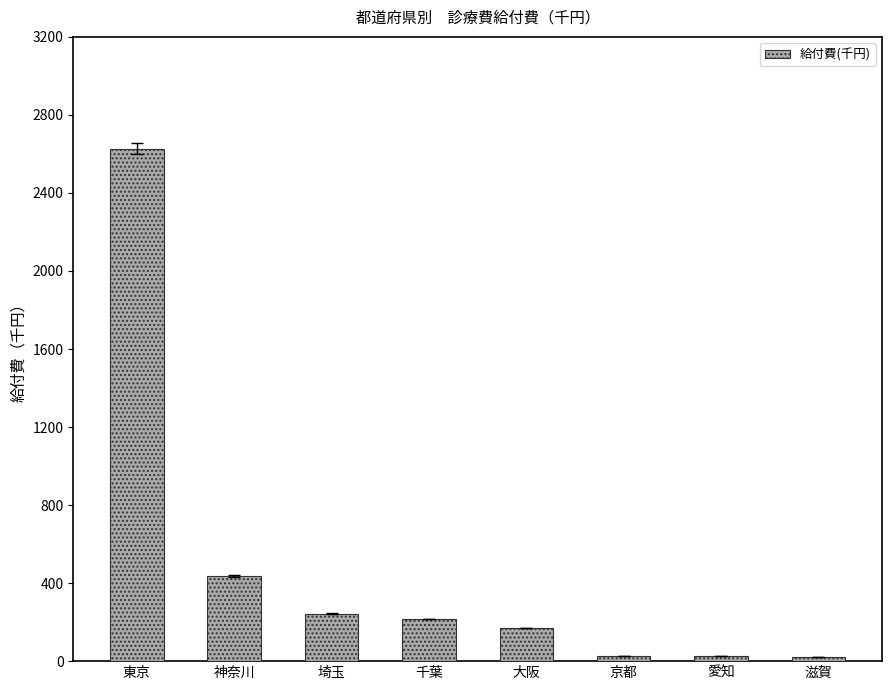

Is it true that the value at 東京 is 553.9?

False